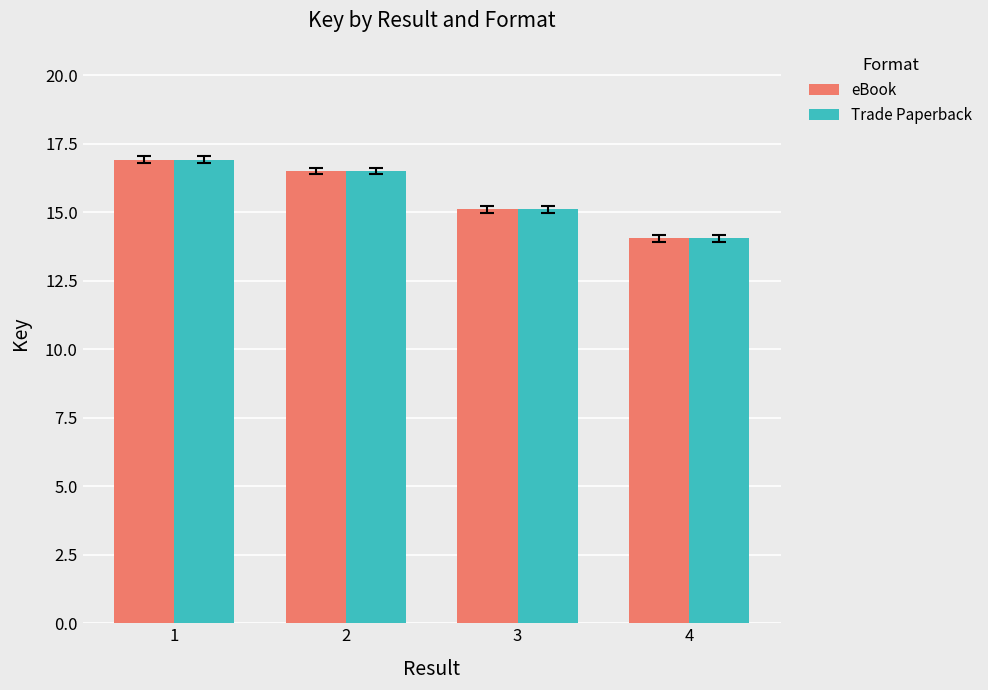

Rank the categories by Trade Paperback value from highest to lowest.

1, 2, 3, 4